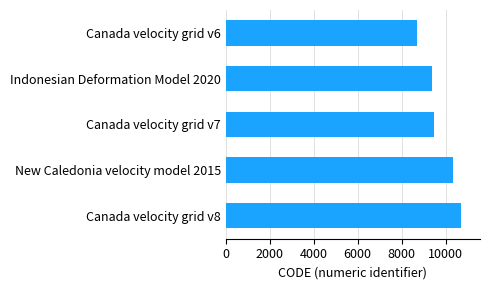

True or false: the data shows 4001 at Indonesian Deformation Model 2020.

False